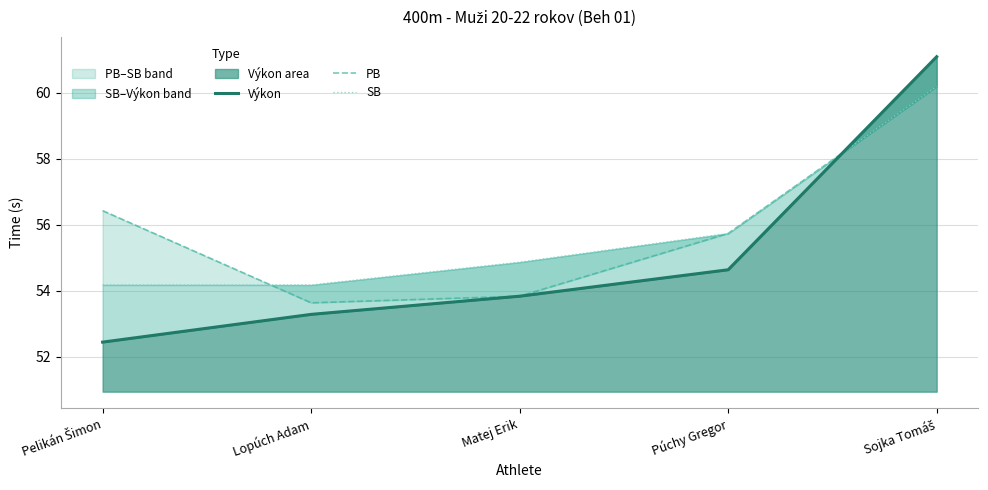

Count the number of categories in the chart.

5